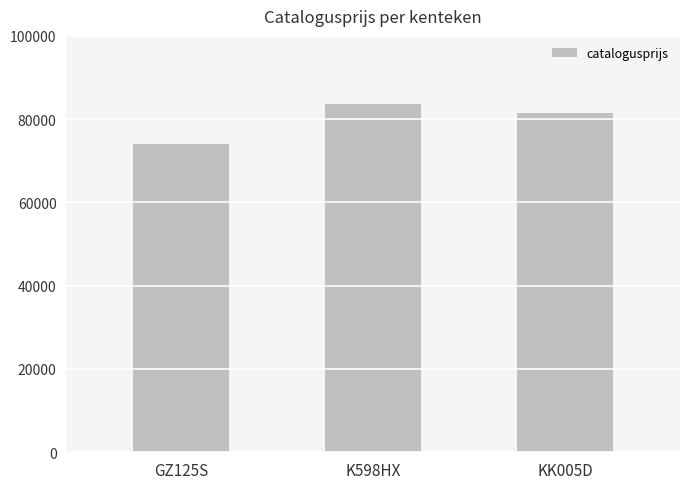

What is the maximum value shown in the chart?

83563